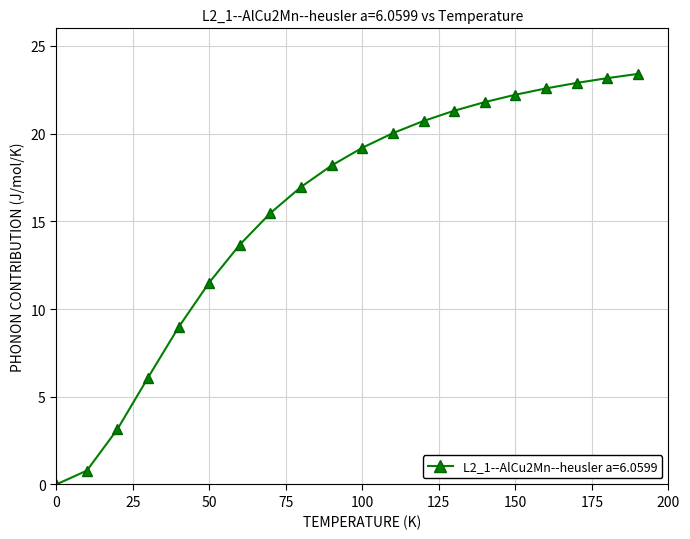

What is the greatest value displayed?

23.4